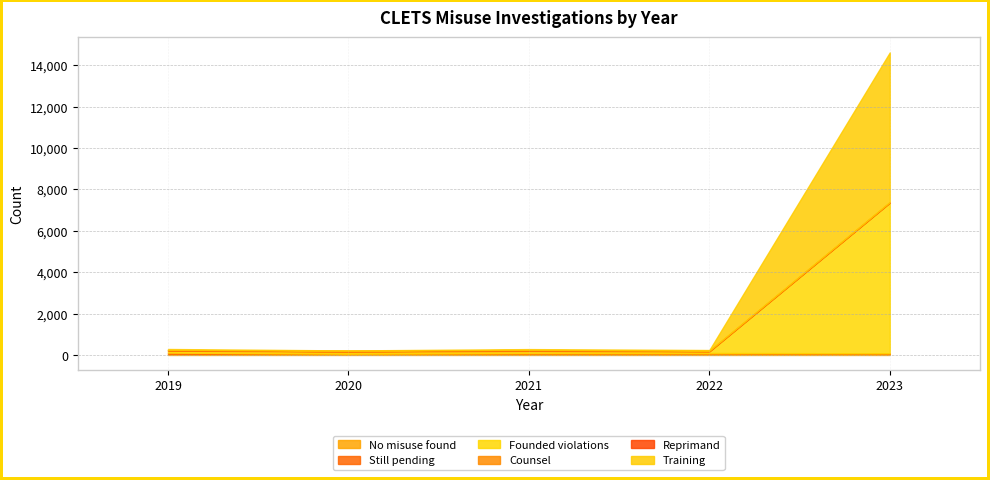

After their last crossing, which series has the higher values: Still pending or Counsel?

Still pending